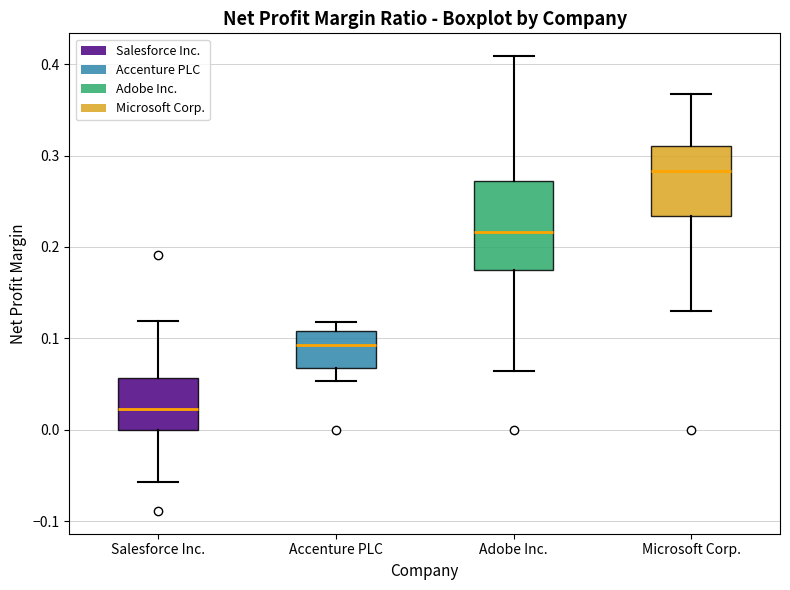

Where does the upper whisker of the box for Adobe Inc. end on the y-axis? The values are not printed on the chart, so give them approximately, as read against the axis.

0.41